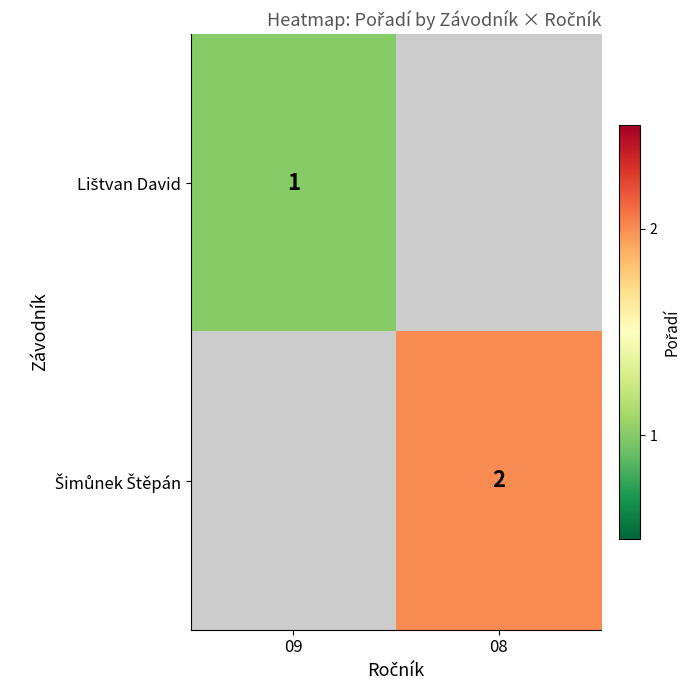

What is the approximate value of Šimůnek Štěpán at 08?

2.0